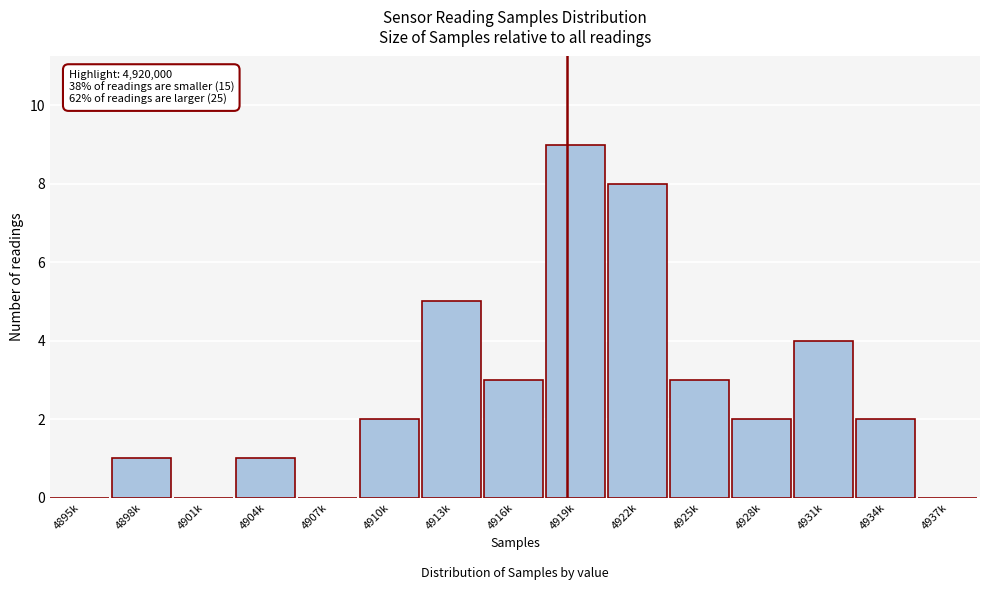

Reading right to left, transcribe all the data shown in this chart.

4937k=0	4934k=2	4931k=4	4928k=2	4925k=3	4922k=8	4919k=9	4916k=3	4913k=5	4910k=2	4907k=0	4904k=1	4901k=0	4898k=1	4895k=0